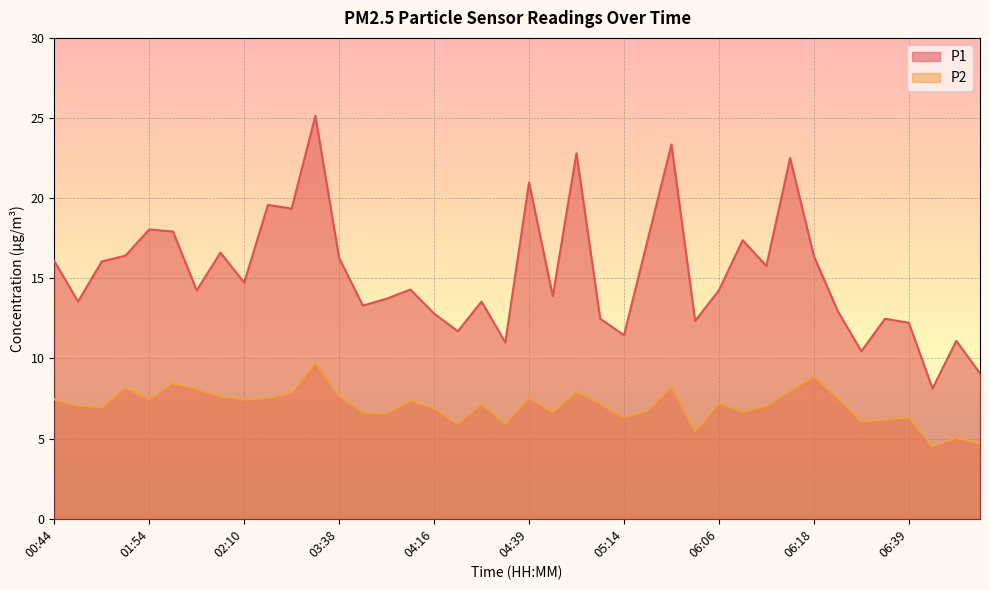

Reading left to right, list all the values displayed in this chart.

P1: 00:44=16.1	00:54=13.6	01:08=16.1	01:27=16.4	01:54=18.1	02:00=17.9	02:04=14.2	02:08=16.6	02:10=14.7	02:37=19.6	02:44=19.4	02:50=25.1	03:38=16.3	03:42=13.3	03:59=13.7	04:02=14.3	04:16=12.8	04:23=11.7	04:34=13.6	04:37=11.0	04:39=21.0	04:46=13.9	05:06=22.8	05:11=12.5	05:14=11.4	05:18=17.4	05:55=23.4	05:57=12.3	06:06=14.2	06:09=17.4	06:12=15.8	06:15=22.5	06:18=16.4	06:21=13.0	06:23=10.4	06:26=12.5	06:39=12.2	06:46=8.1	06:56=11.1	07:05=9.1
P2: 00:44=7.5	00:54=7.1	01:08=7.0	01:27=8.2	01:54=7.5	02:00=8.4	02:04=8.1	02:08=7.6	02:10=7.4	02:37=7.5	02:44=7.8	02:50=9.7	03:38=7.7	03:42=6.6	03:59=6.5	04:02=7.4	04:16=6.9	04:23=5.9	04:34=7.2	04:37=5.9	04:39=7.5	04:46=6.7	05:06=8.0	05:11=7.2	05:14=6.3	05:18=6.8	05:55=8.2	05:57=5.5	06:06=7.2	06:09=6.7	06:12=7.0	06:15=8.0	06:18=8.9	06:21=7.5	06:23=6.1	06:26=6.2	06:39=6.3	06:46=4.5	06:56=5.0	07:05=4.7